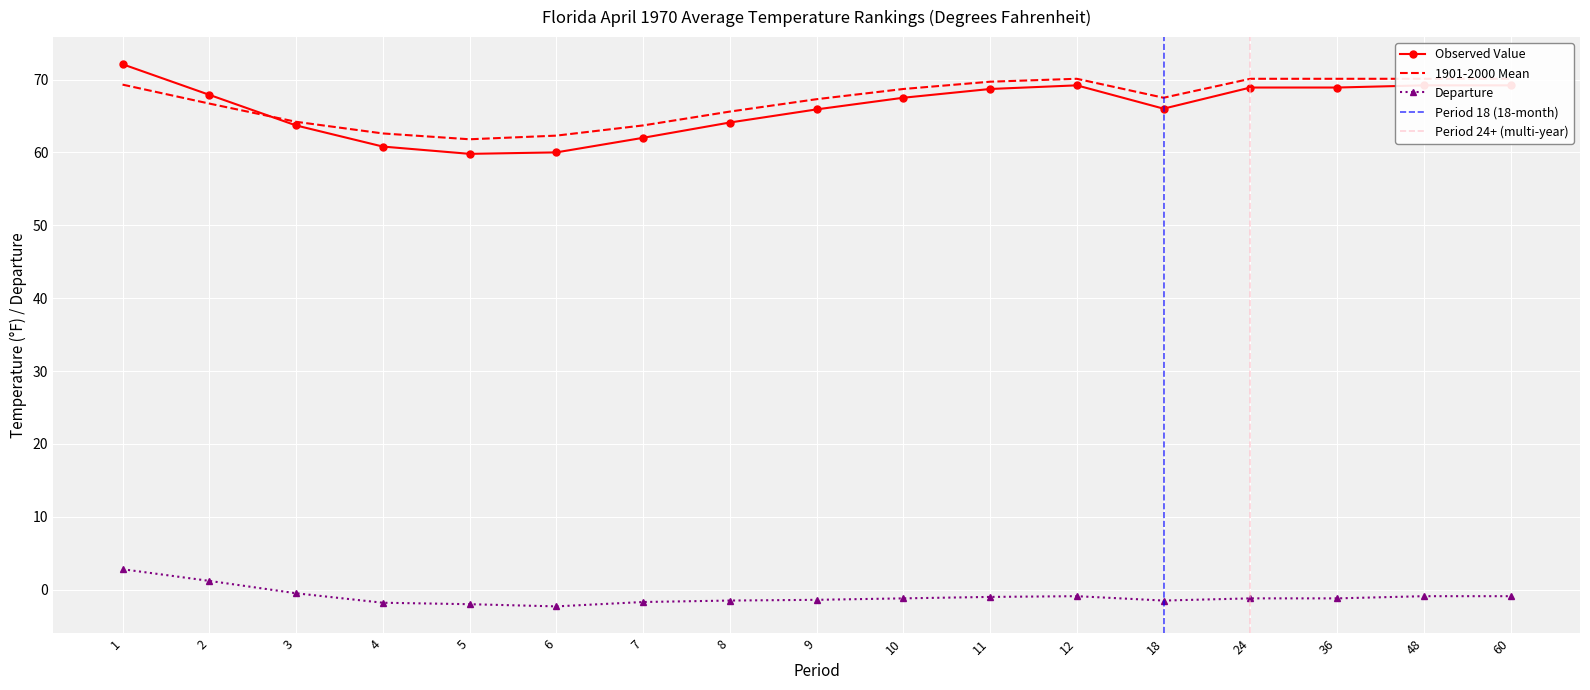

Is this an area chart (filled region under the line)?

No